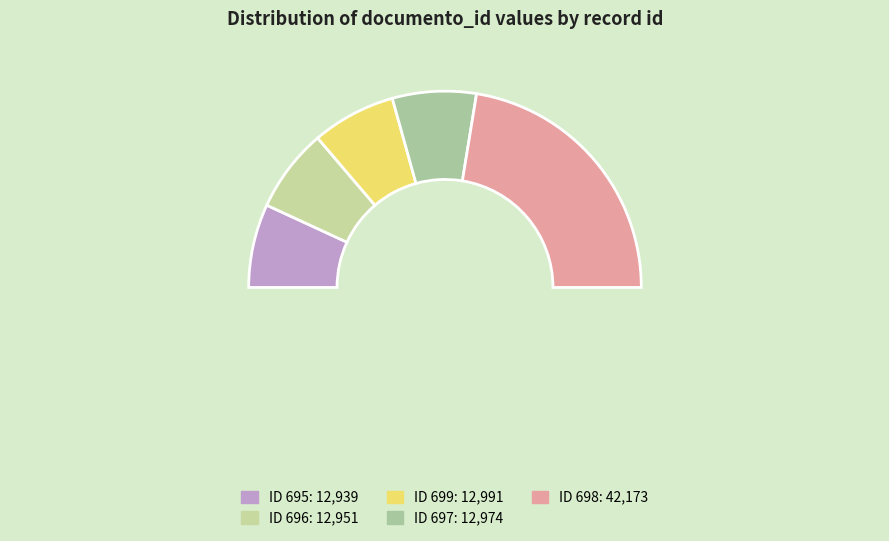

Does 698 account for over 50% of the chart?

No